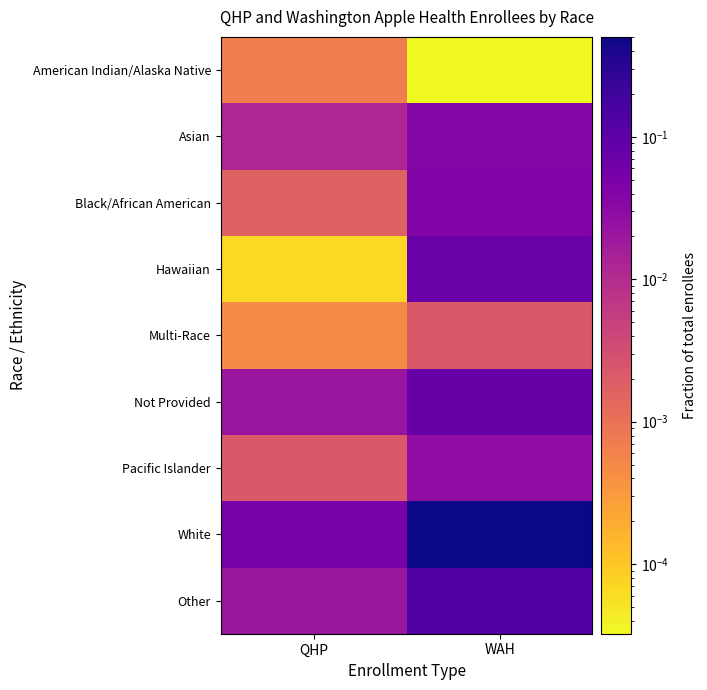

Reading left to right, list all the values displayed in this chart.

American Indian/Alaska Native: QHP=0.0	WAH=0.0
Asian: QHP=0.0	WAH=0.0
Black/African American: QHP=0.0	WAH=0.0
Hawaiian: QHP=0.0	WAH=0.1
Multi-Race: QHP=0.0	WAH=0.0
Not Provided: QHP=0.0	WAH=0.1
Pacific Islander: QHP=0.0	WAH=0.0
White: QHP=0.1	WAH=0.5
Other: QHP=0.0	WAH=0.1